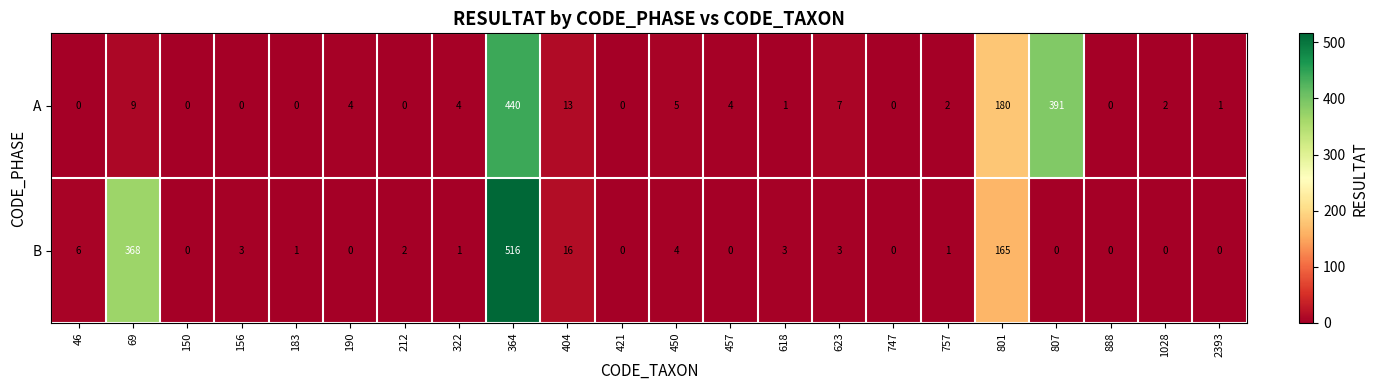

What is the spread (max minus min) of values at 364?

76